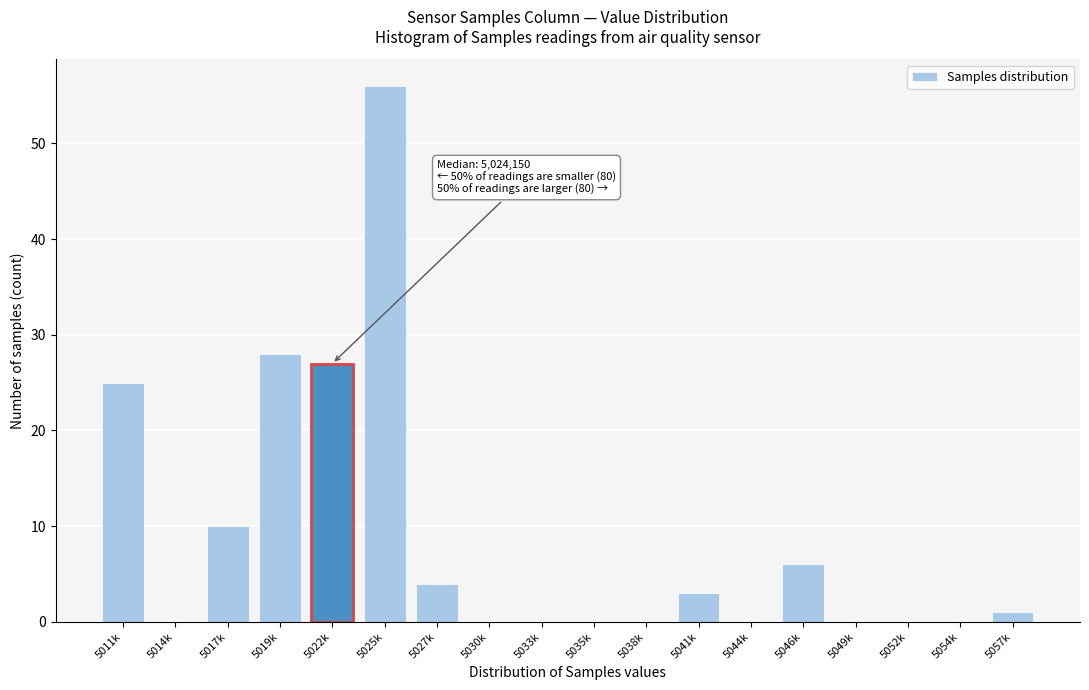

Reading left to right, list all the values displayed in this chart.

5011k=25	5014k=0	5017k=10	5019k=28	5022k=27	5025k=56	5027k=4	5030k=0	5033k=0	5035k=0	5038k=0	5041k=3	5044k=0	5046k=6	5049k=0	5052k=0	5054k=0	5057k=1